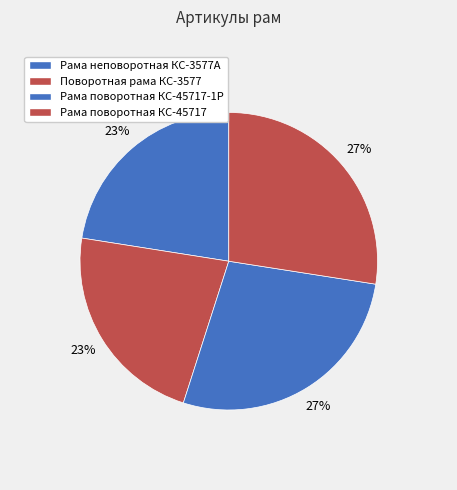

Count the number of slices in the pie.

4